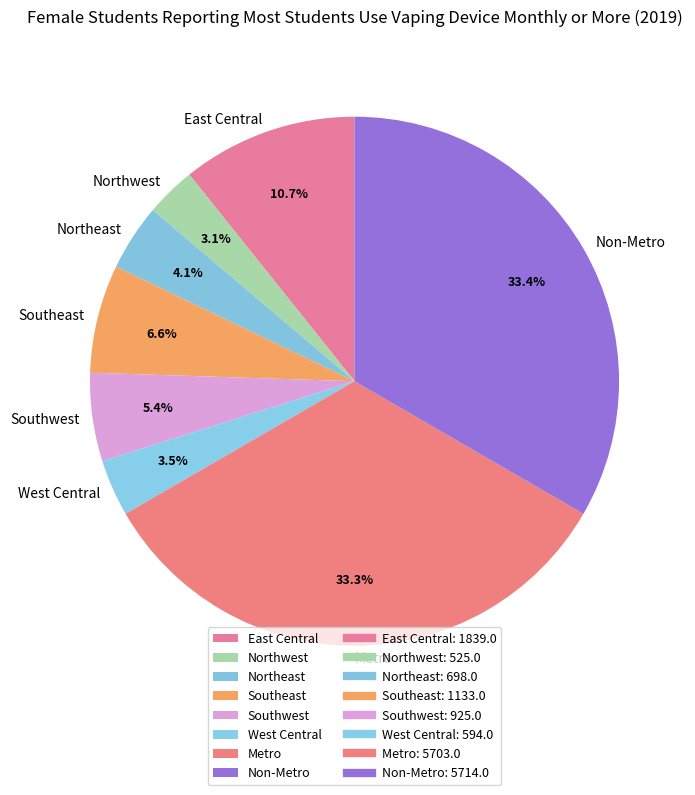

How many slices are in this pie chart?

8